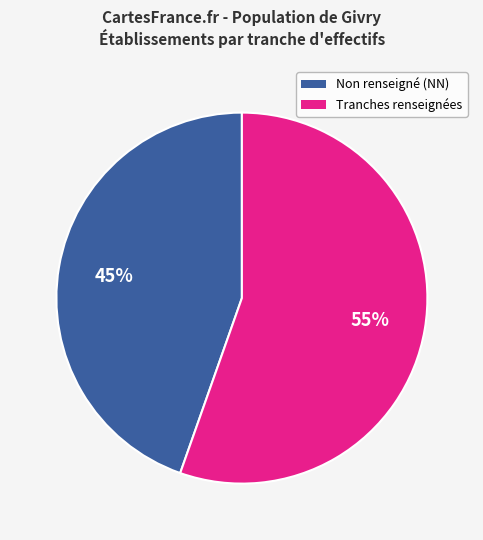

Does any single category account for the majority?

Yes